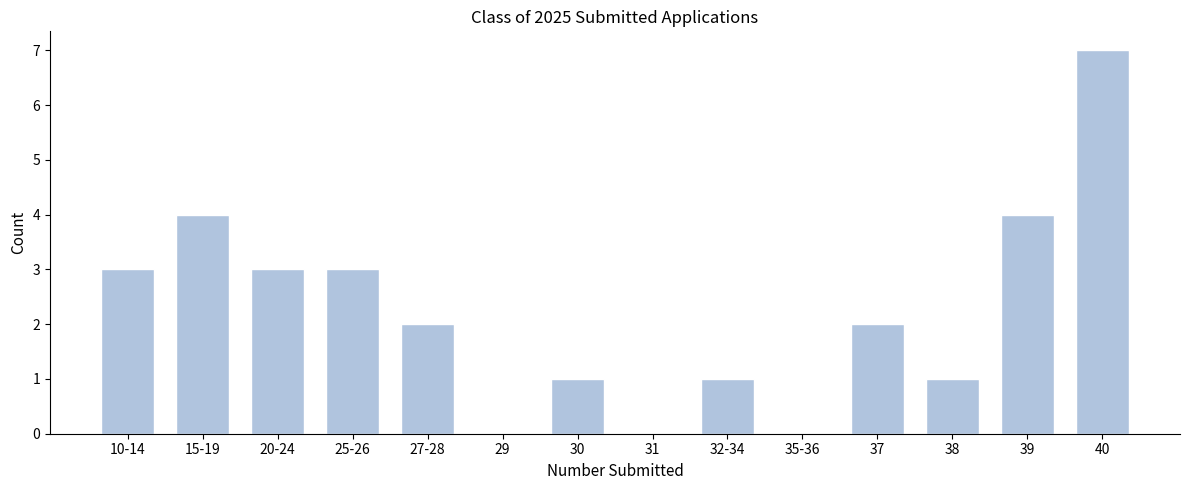

Reading right to left, extract all data points from this chart.

40=7	39=4	38=1	37=2	35-36=0	32-34=1	31=0	30=1	29=0	27-28=2	25-26=3	20-24=3	15-19=4	10-14=3